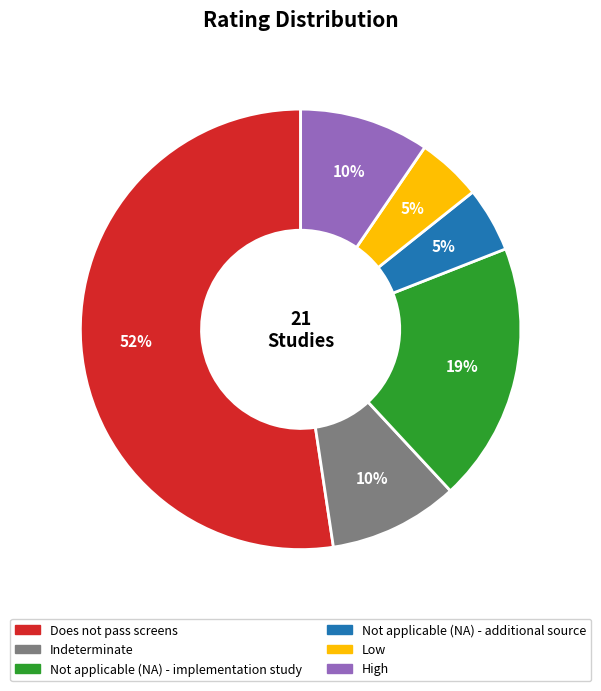

Which has a higher value, Low or Not applicable (NA) - implementation study?

Not applicable (NA) - implementation study